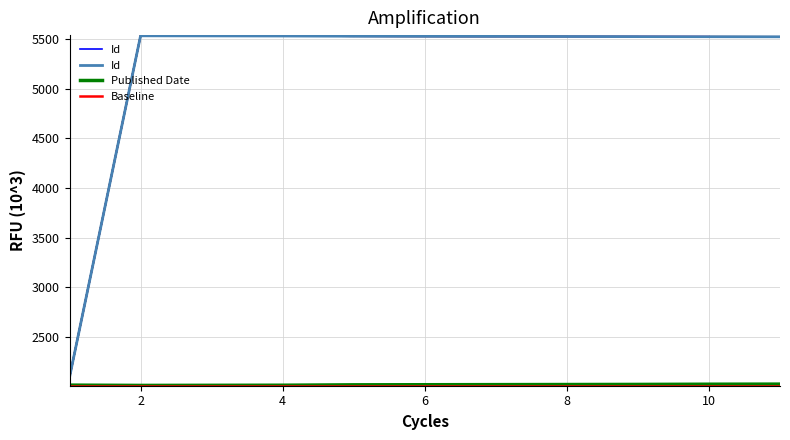

At which label does Published Date reach its minimum?

2